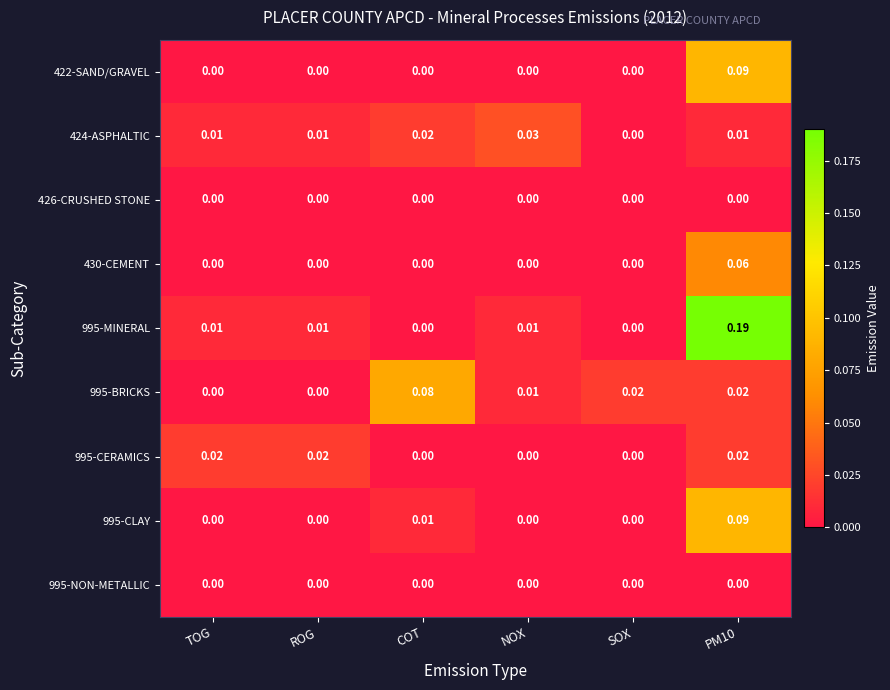

Which series has the largest range (max minus min)?

995-MINERAL